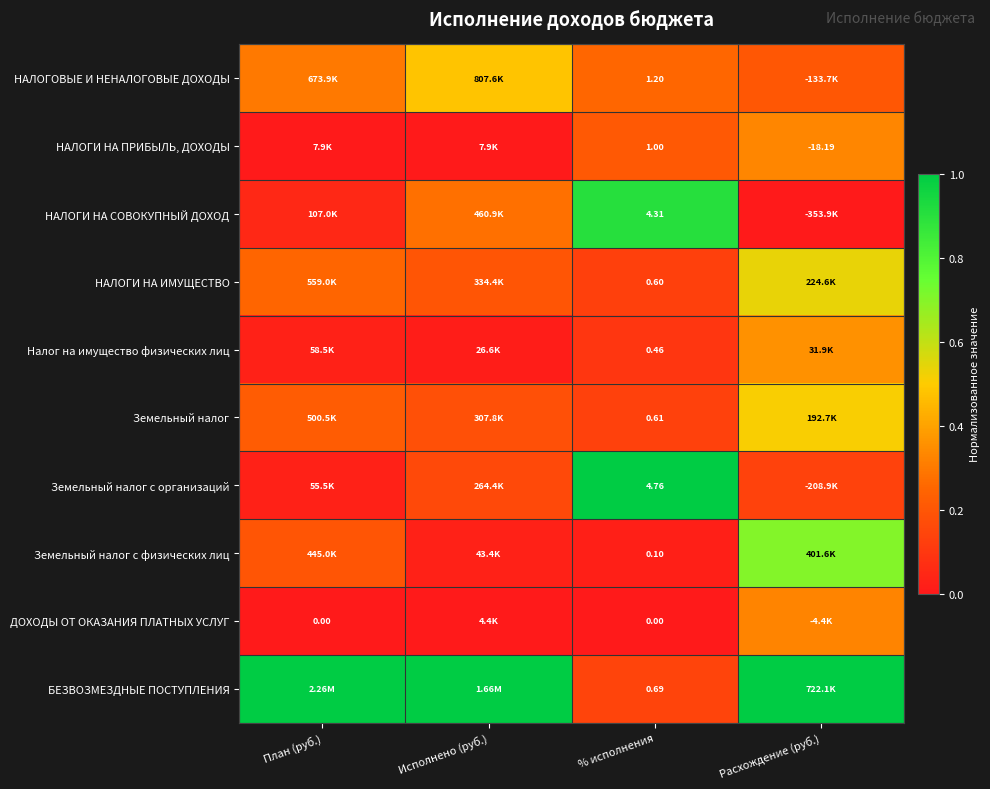

At % исполнения, list the series in order from largest to smallest.

Земельный налог с организаций, НАЛОГИ НА СОВОКУПНЫЙ ДОХОД, НАЛОГОВЫЕ И НЕНАЛОГОВЫЕ ДОХОДЫ, НАЛОГИ НА ПРИБЫЛЬ, ДОХОДЫ, БЕЗВОЗМЕЗДНЫЕ ПОСТУПЛЕНИЯ, Земельный налог, НАЛОГИ НА ИМУЩЕСТВО, Налог на имущество физических лиц, Земельный налог с физических лиц, ДОХОДЫ ОТ ОКАЗАНИЯ ПЛАТНЫХ УСЛУГ